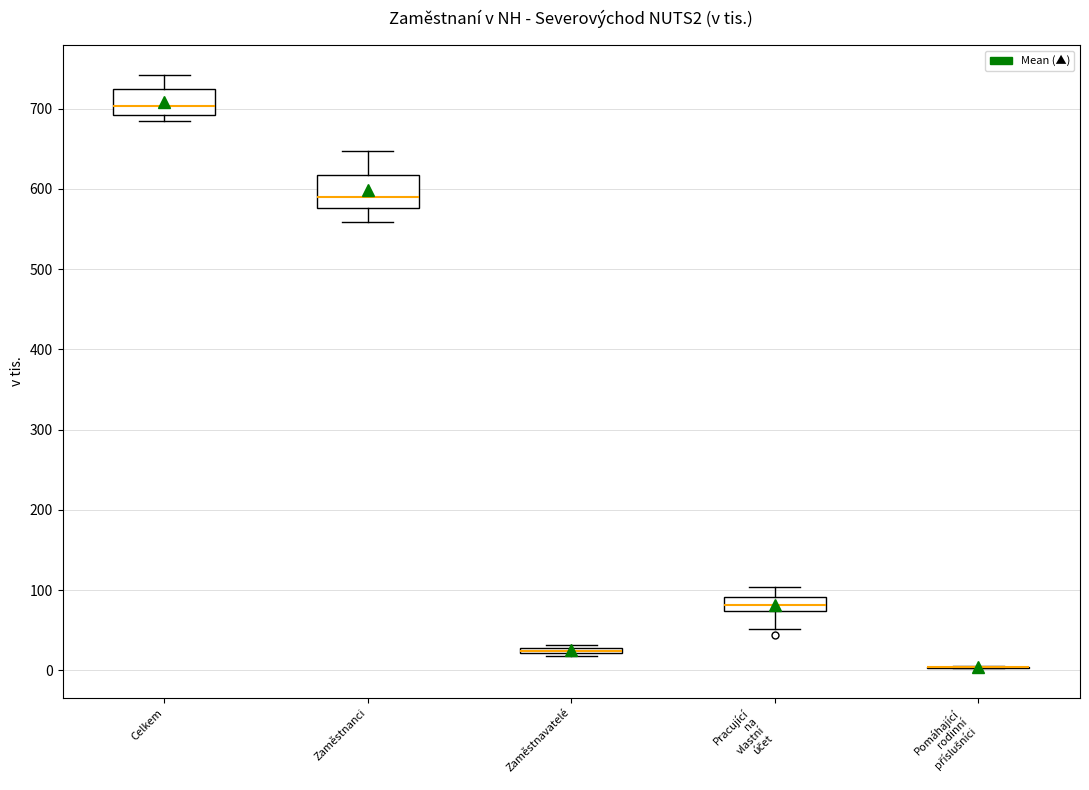

Where does the upper whisker of the box for Celkem end on the y-axis? The values are not printed on the chart, so give them approximately, as read against the axis.

740